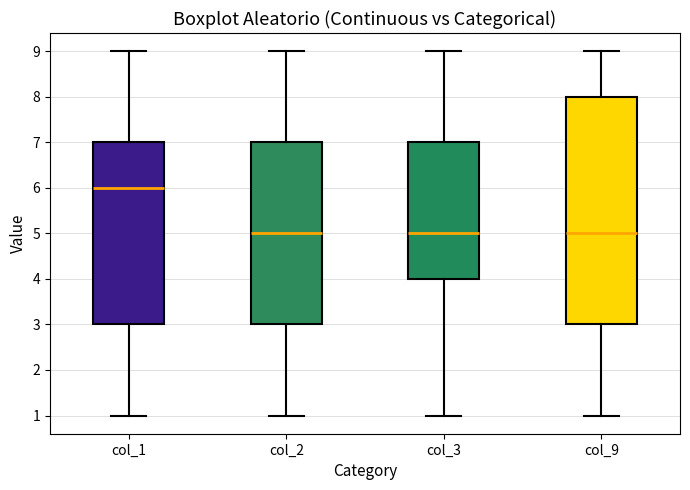

Reading left to right, transcribe this box plot: for each box, give where its median line is, the range the box spans, and where its two whiskers end, as read against the y-axis. The values are not printed on the chart, so give them approximately, as read against the axis.

col_1: median 6, box 3 to 7, whiskers 1 to 9
col_2: median 5, box 3 to 7, whiskers 1 to 9
col_3: median 5, box 4 to 7, whiskers 1 to 9
col_9: median 5, box 3 to 8, whiskers 1 to 9